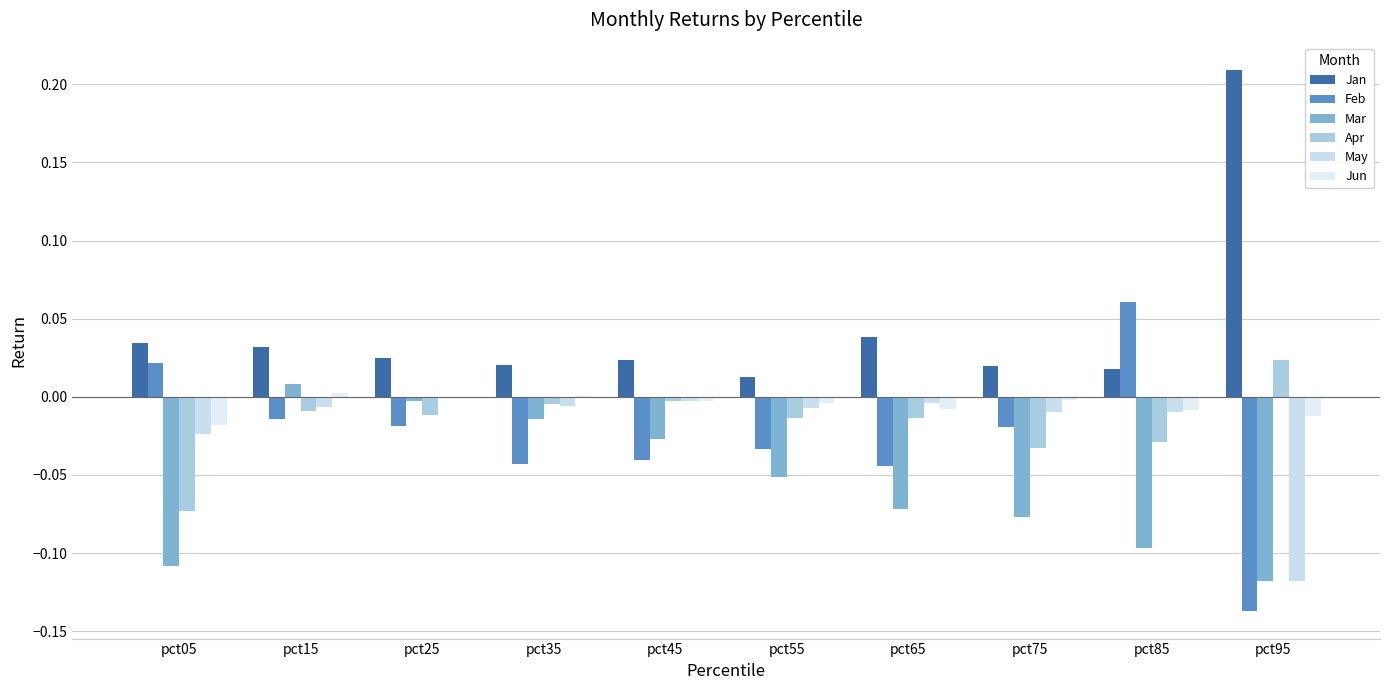

How many series are shown in this chart?

6